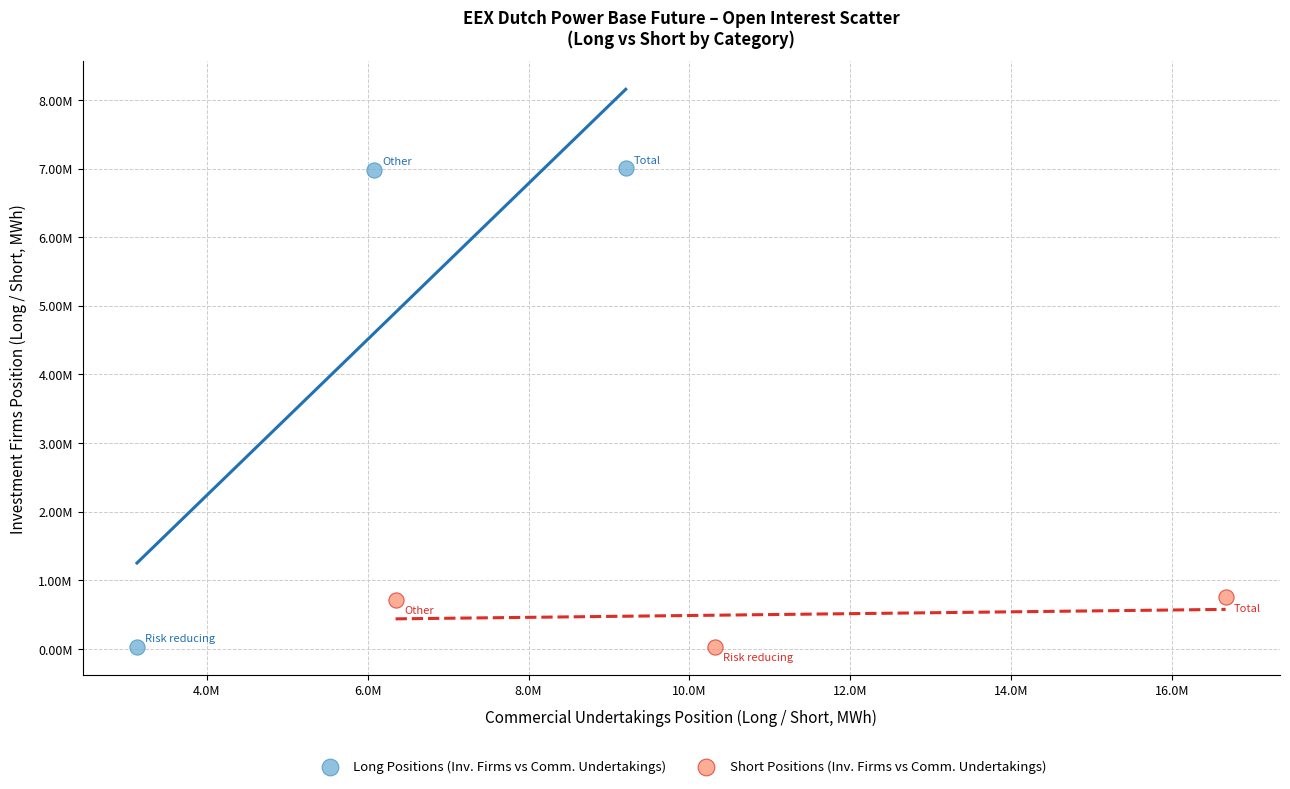

What are all the series names shown in the legend?

Long Positions (Inv. Firms vs Comm. Undertakings), Short Positions (Inv. Firms vs Comm. Undertakings)